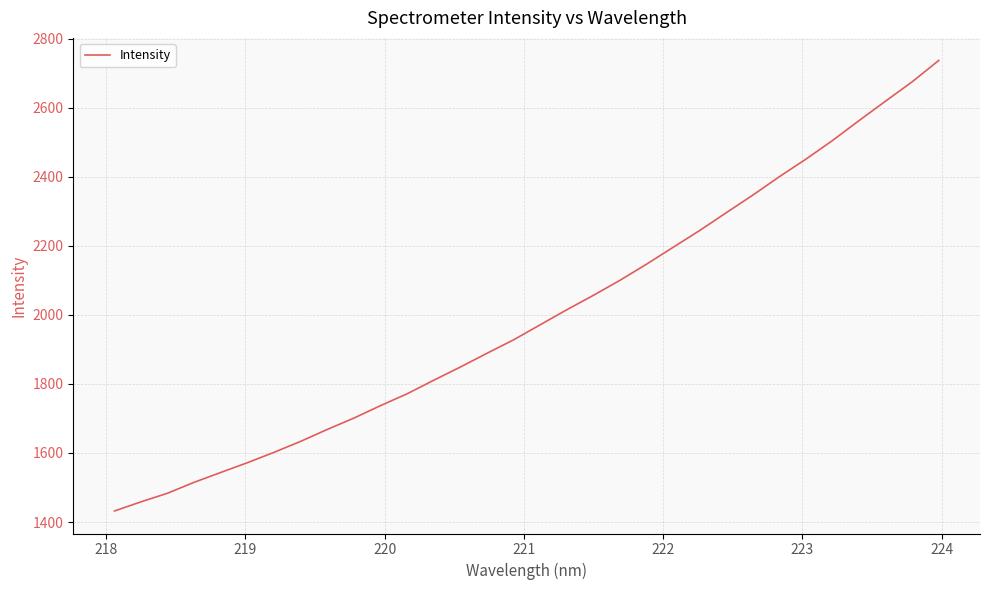

What is the difference between the maximum and minimum values?

1304.7